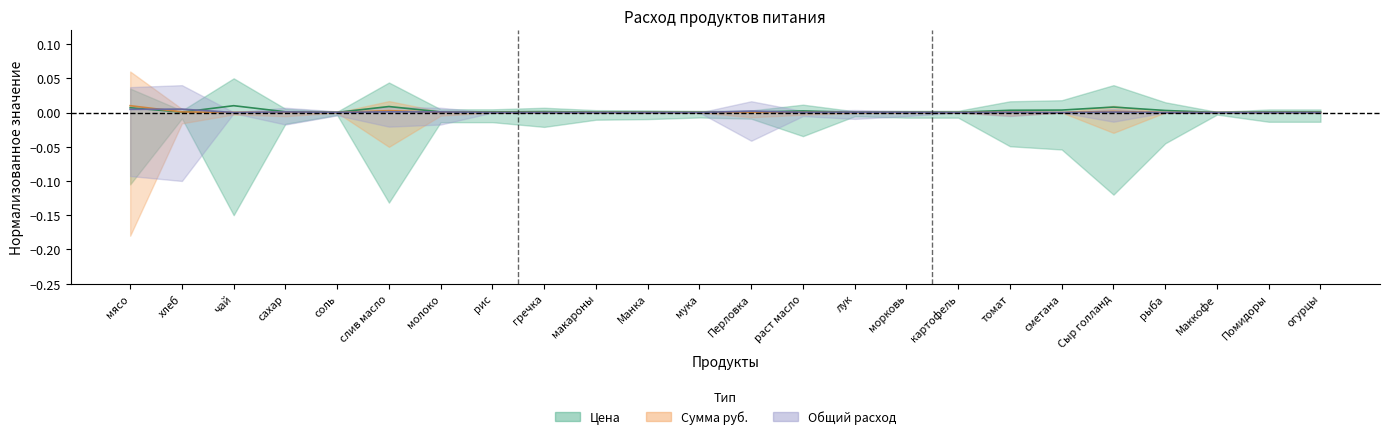

At which label does qty_per_person reach its peak?

хлеб